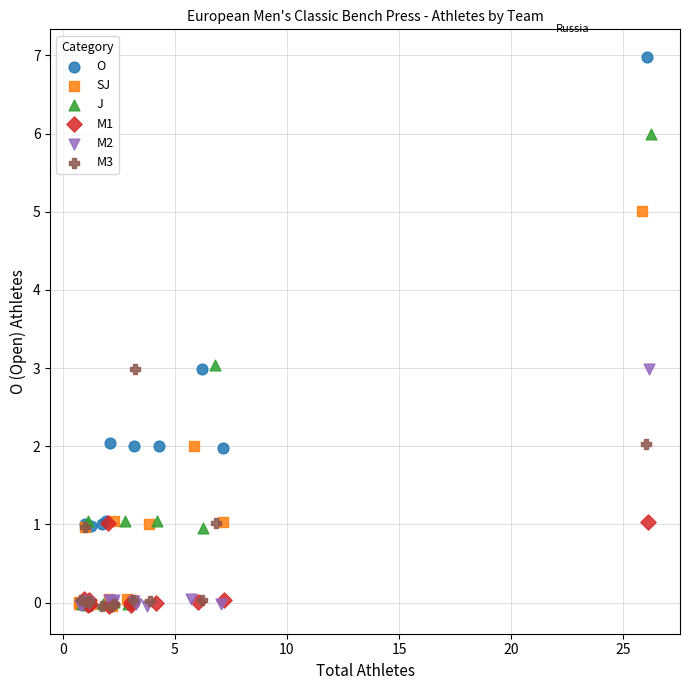

Which series reaches the maximum Y coordinate?

O